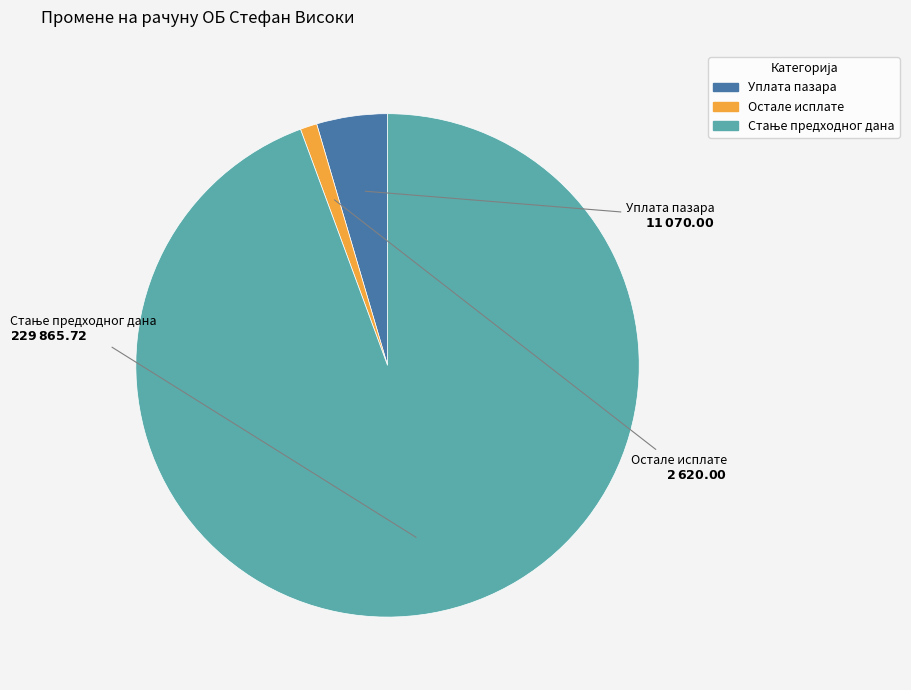

Is Уплата пазара the majority of the pie?

No